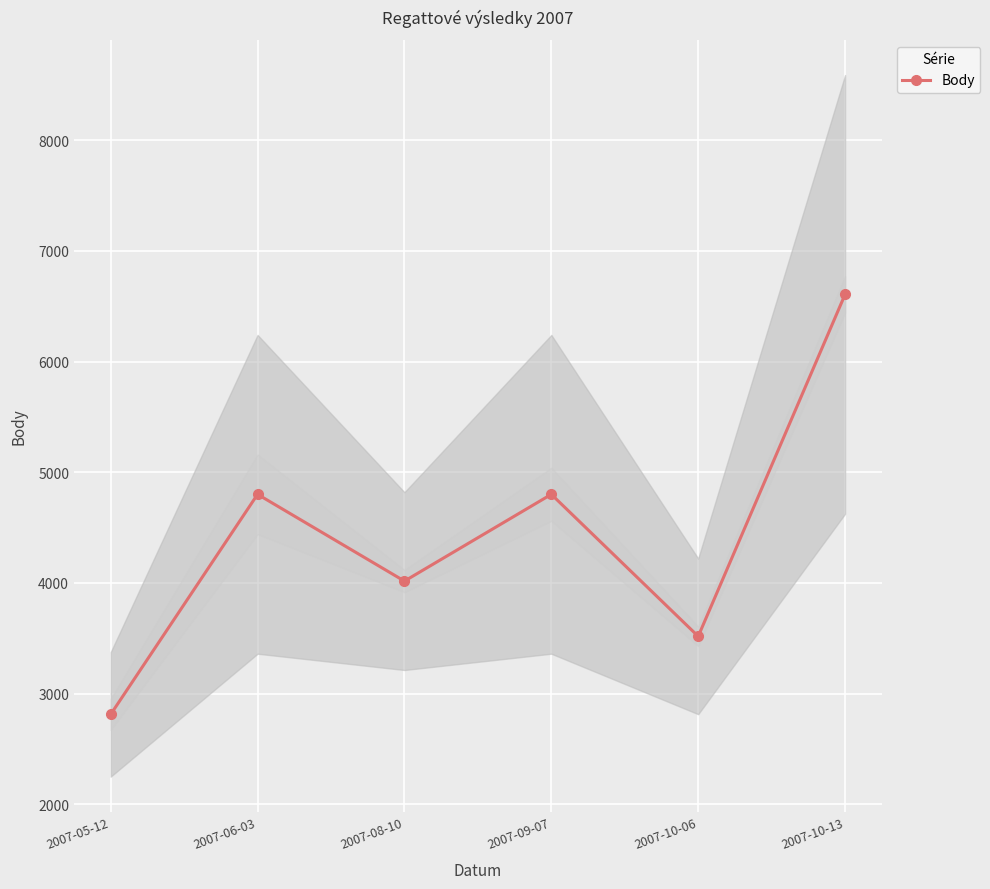

What is the value of the 6th point from the left?

6606